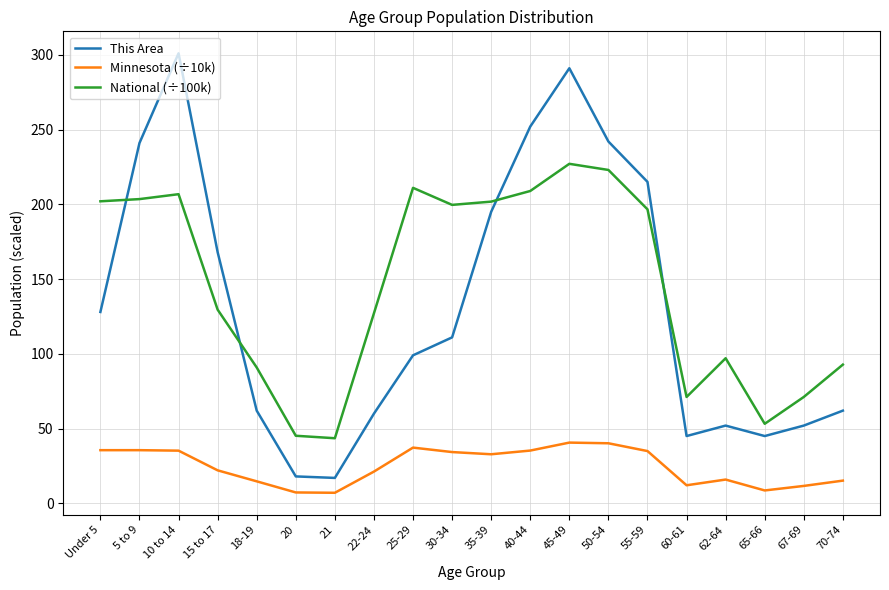

At which label does National (÷100k) first exceed 196?

Under 5